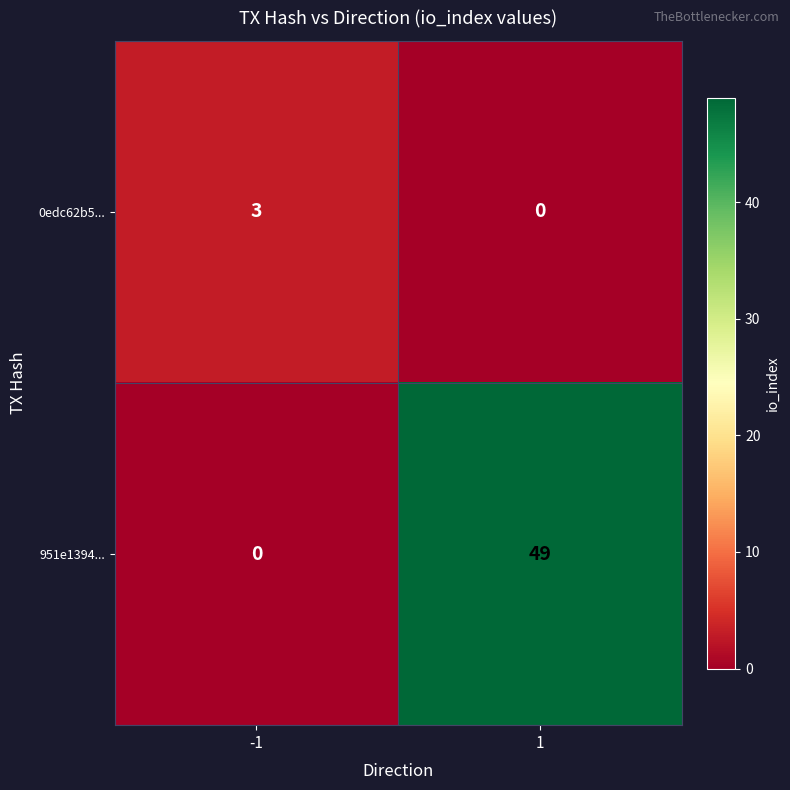

What is the sum of all 0edc62b5... values?

3